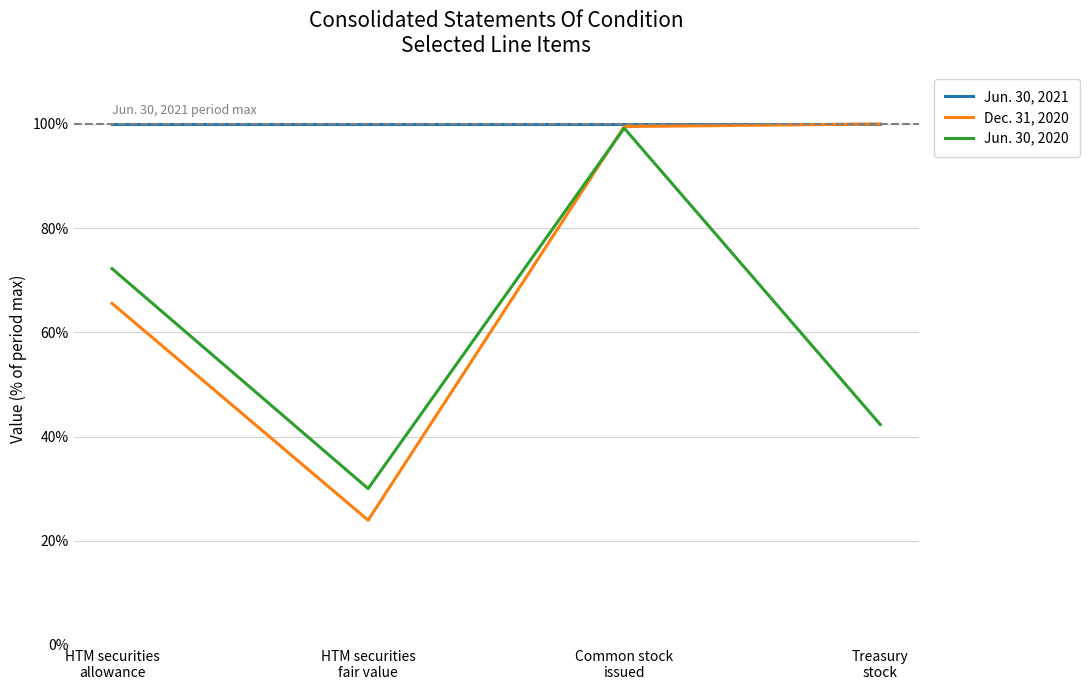

Reading left to right, list all the values displayed in this chart.

Jun. 30, 2021: 100.0	100.0	100.0	100.0
Dec. 31, 2020: 65.6	23.9	99.5	100.0
Jun. 30, 2020: 72.2	30.0	99.2	42.3